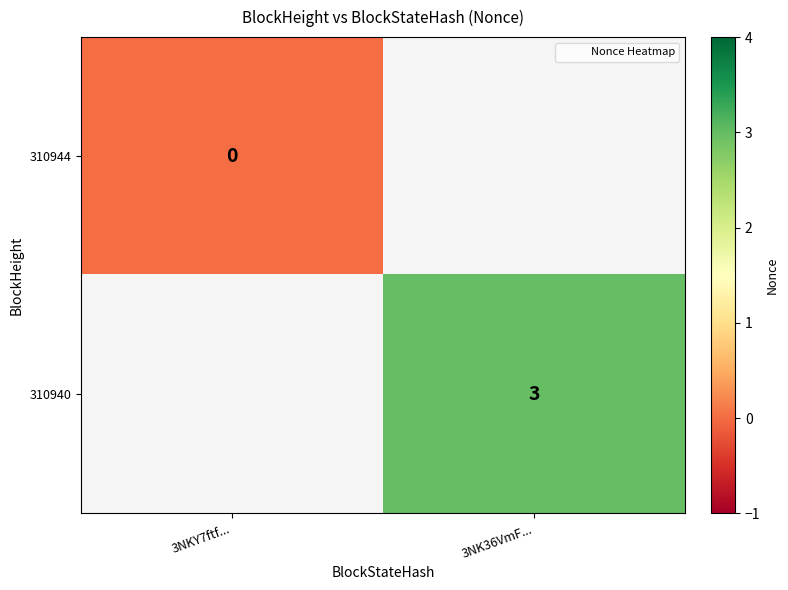

The value of 310940 at 3NK36VmF... is 4. True or false?

False